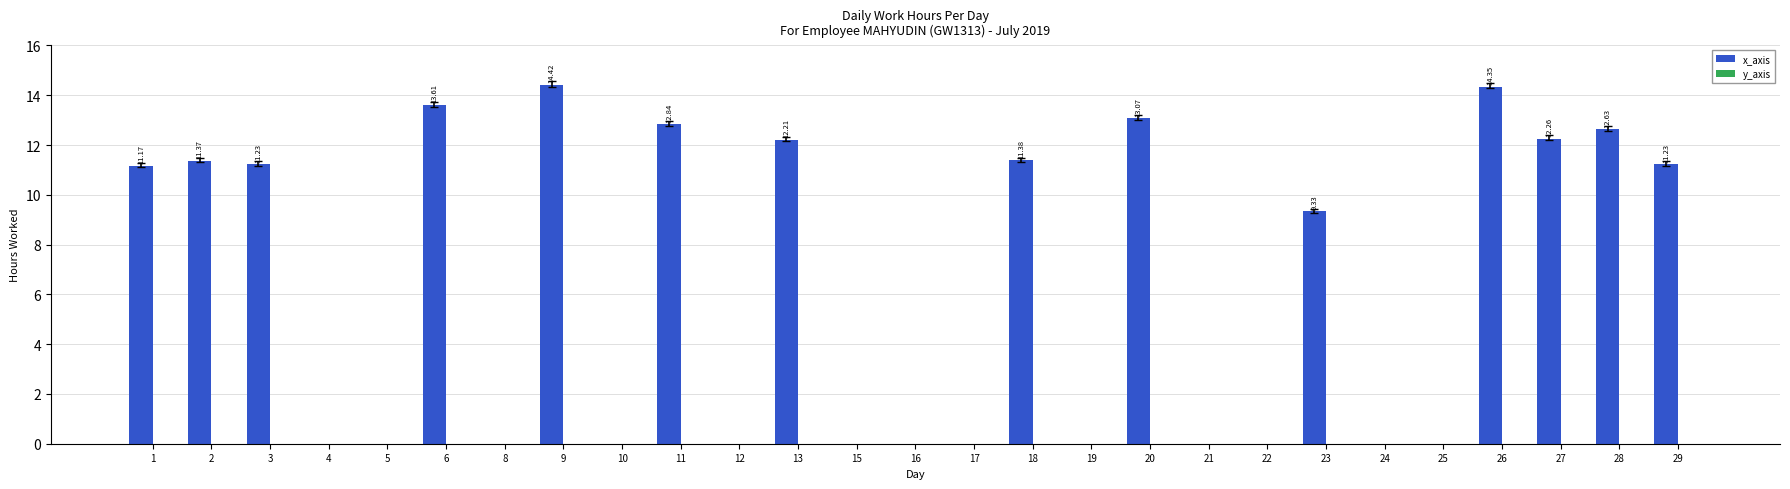

What is the sum of all values?

171.1